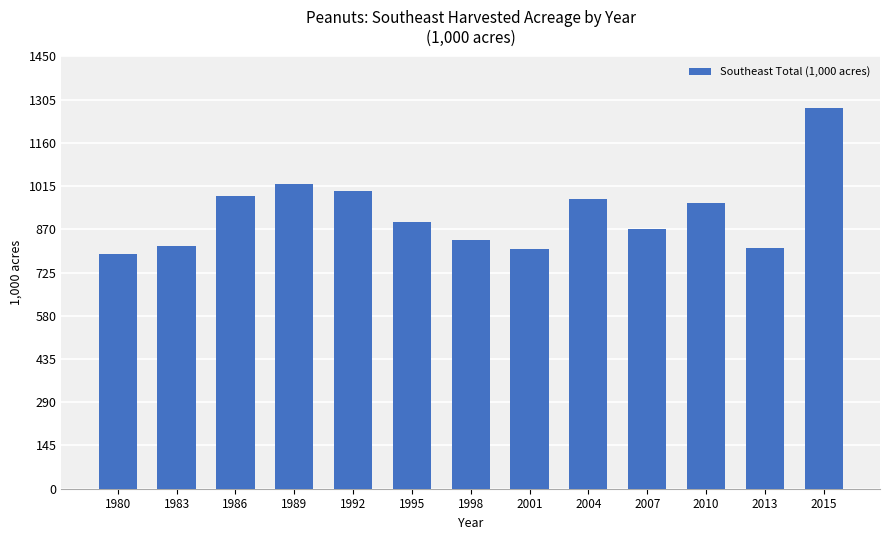

At which label is the value closest to 1032?

1989